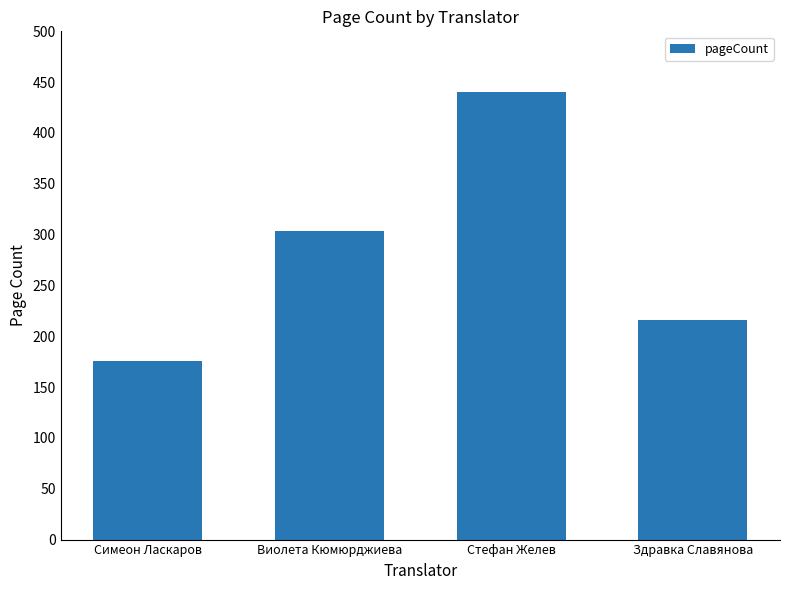

What is the difference between the second highest and minimum values?

128